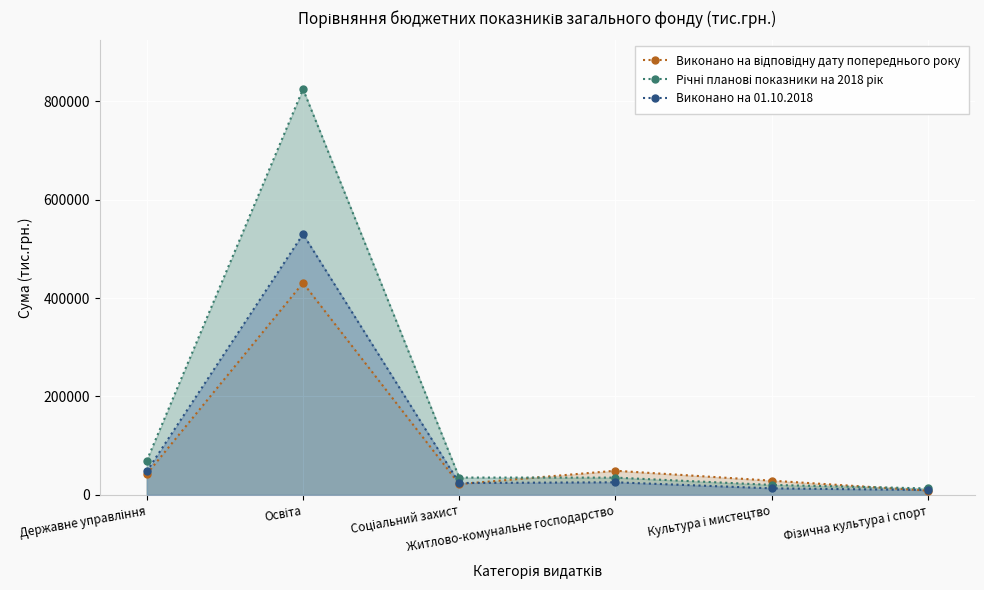

Between Освіта and Соціальний захист, which series saw the biggest shift?

Річні планові показники на 2018 рік